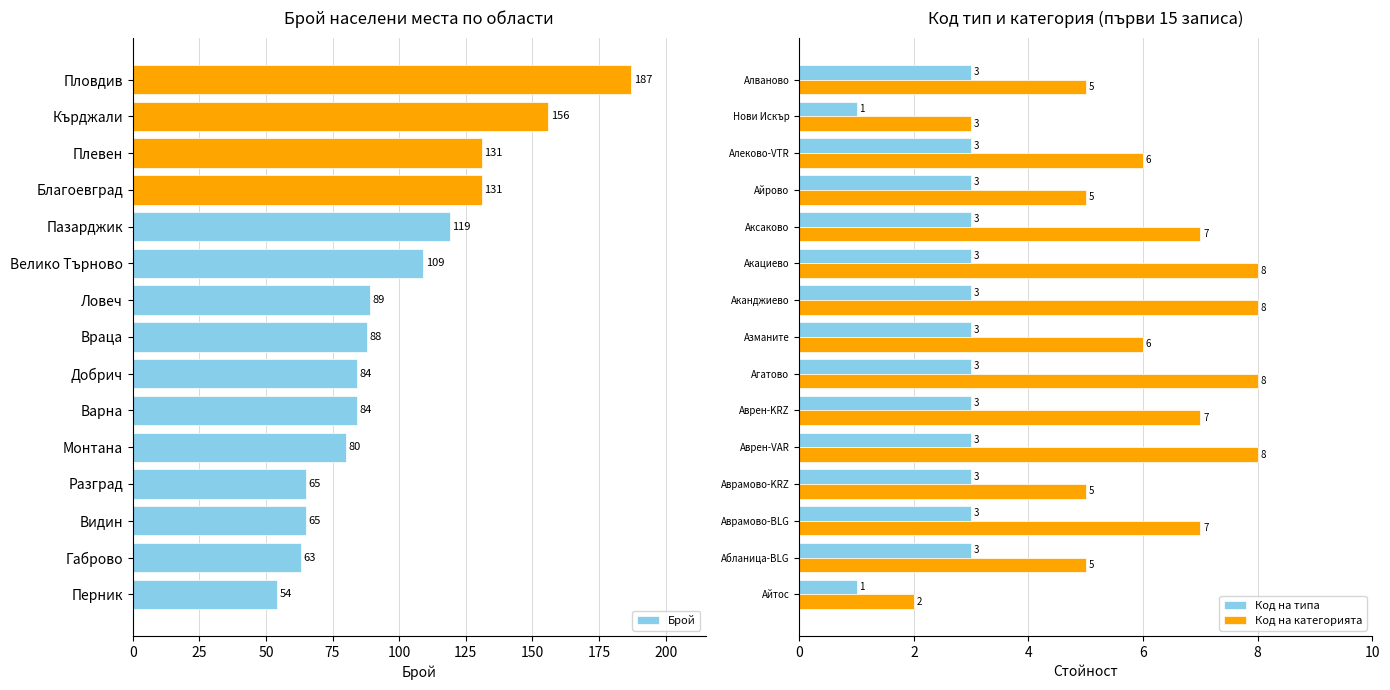

List the series in order of their peak value, highest first.

Брой, Код на категорията, Код на типа